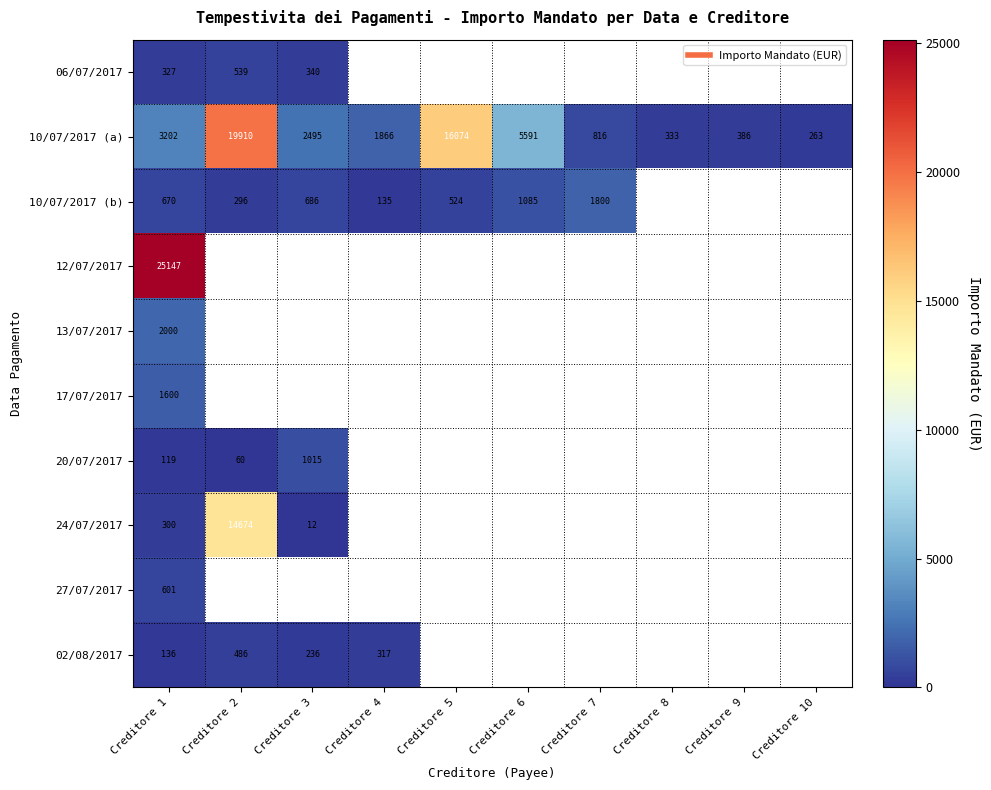

The value of 27/07/2017 at Creditore 1 is 163.1. True or false?

False